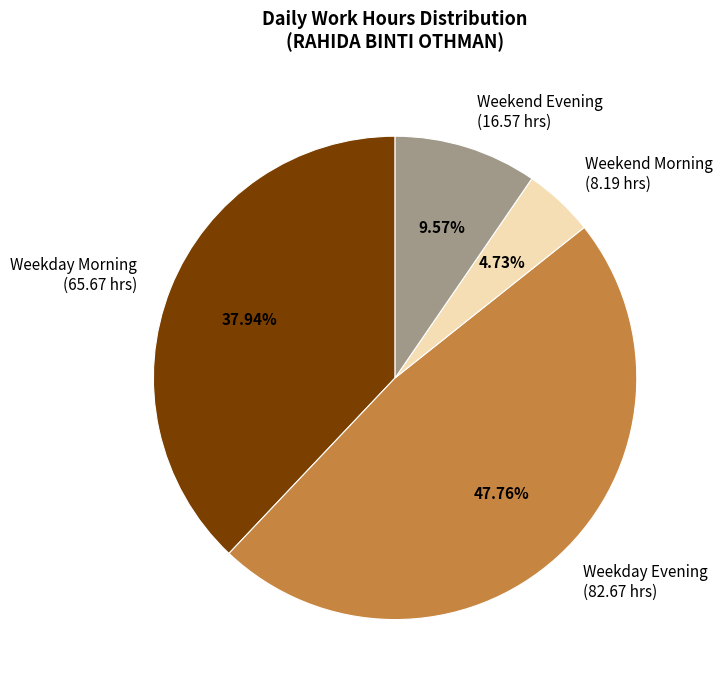

What is the ratio of the value at Weekday Evening (82.67 hrs) to the value at Weekend Morning (8.19 hrs)?

10.1